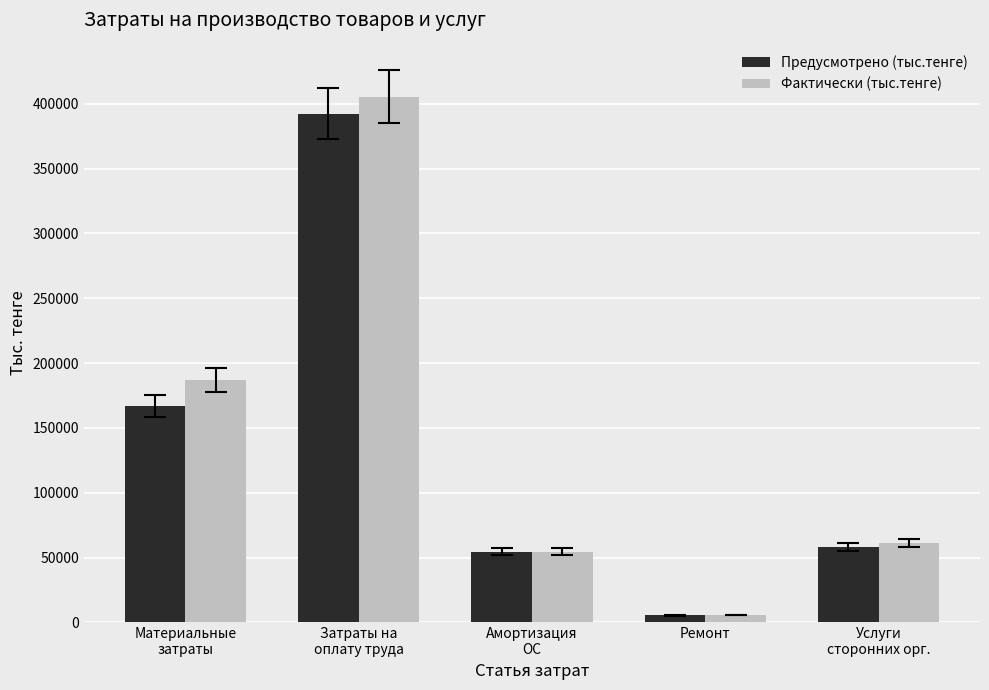

What is the label of the 5th bar from the right?

Материальные
затраты